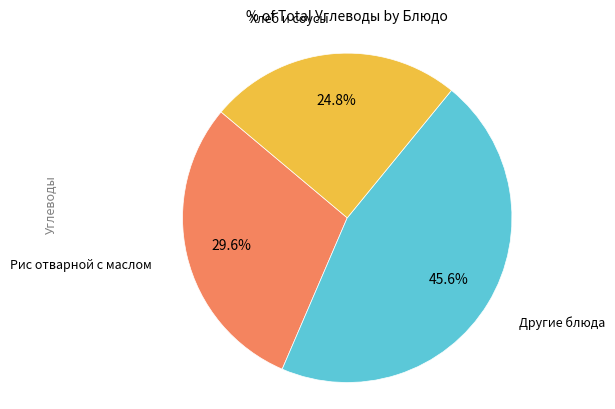

Is there any slice that represents more than half of the pie?

No